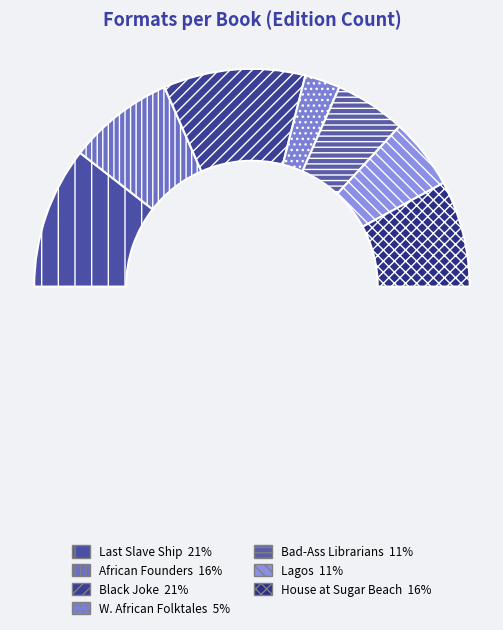

Is there any slice that represents more than half of the pie?

No